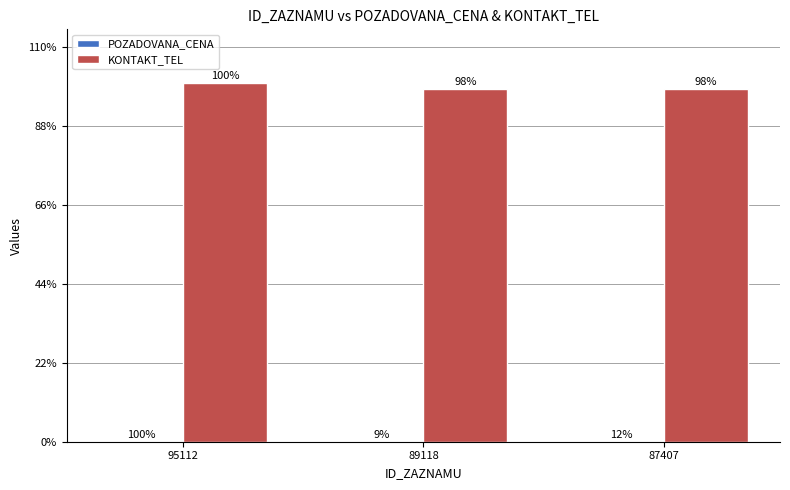

Are the bars horizontal?

No